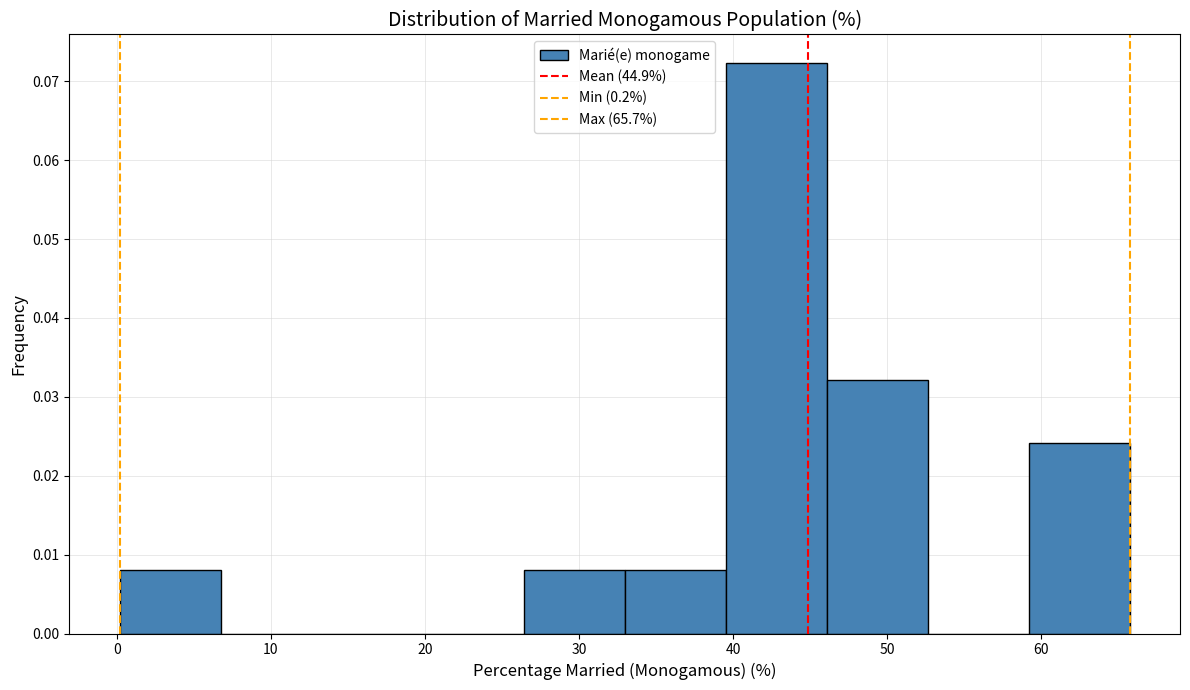

Reading left to right, transcribe this chart: for each bar, give the range it covers on the x-axis and its height. Neither the bar edges nor the heights are printed on the chart, so give them approximately, as read against the axes.

0 to 7: 0.008
7 to 13: 0
13 to 20: 0
20 to 26: 0
26 to 33: 0.008
33 to 40: 0.008
40 to 46: 0.072
46 to 53: 0.032
53 to 59: 0
59 to 66: 0.024